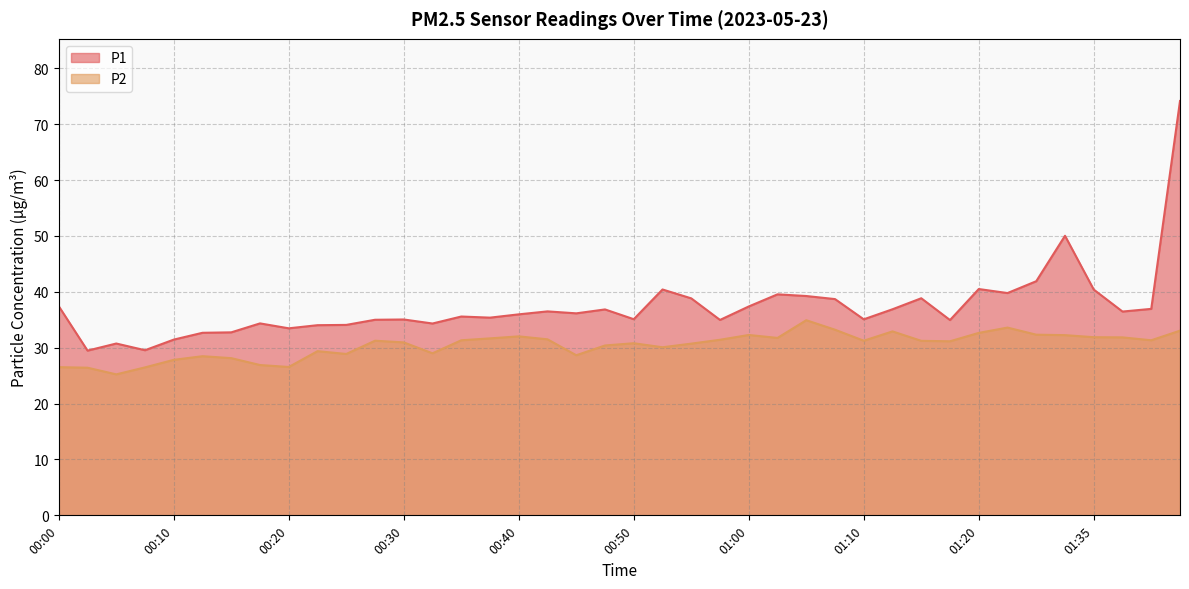

Reading left to right, list all the values displayed in this chart.

P1: 37.4	29.5	30.8	29.6	31.4	32.7	32.8	34.4	33.5	34.0	34.1	35.0	35.0	34.3	35.6	35.4	36.0	36.5	36.1	36.9	35.1	40.4	38.8	35.0	37.4	39.5	39.2	38.7	35.1	36.9	38.9	35.0	40.5	39.8	41.9	50.0	40.4	36.5	37.0	74.2
P2: 26.5	26.4	25.2	26.5	27.8	28.5	28.1	26.9	26.6	29.4	28.9	31.2	30.9	29.0	31.3	31.7	32.0	31.5	28.6	30.4	30.8	30.1	30.7	31.4	32.3	31.8	34.9	33.2	31.2	32.9	31.2	31.1	32.6	33.6	32.3	32.2	31.9	31.9	31.3	33.0